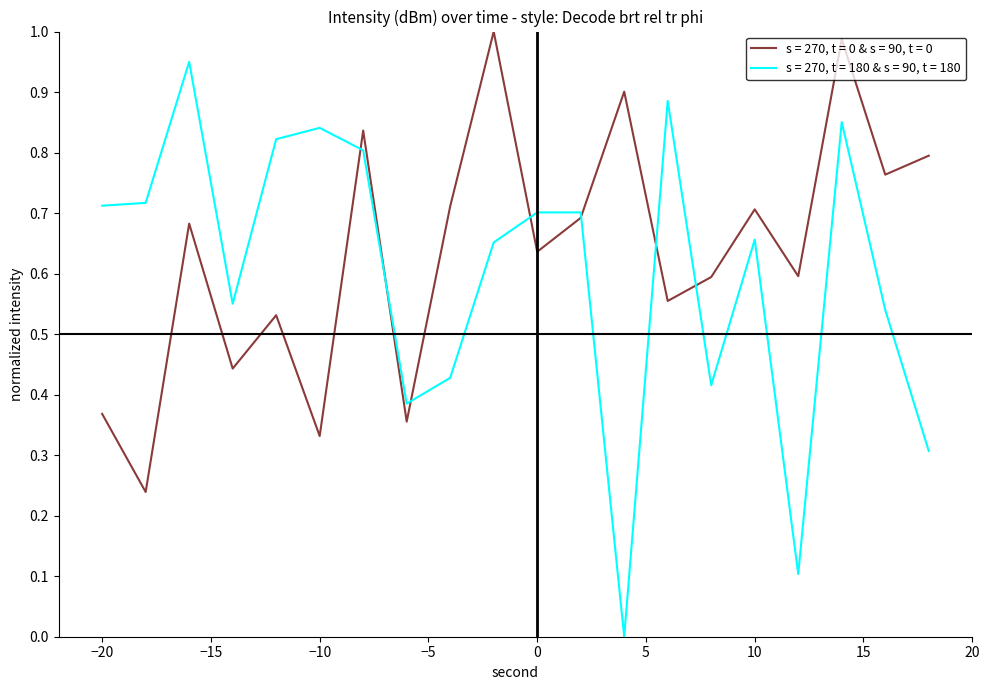

Which series has the largest range (max minus min)?

s = 270, t = 180 & s = 90, t = 180